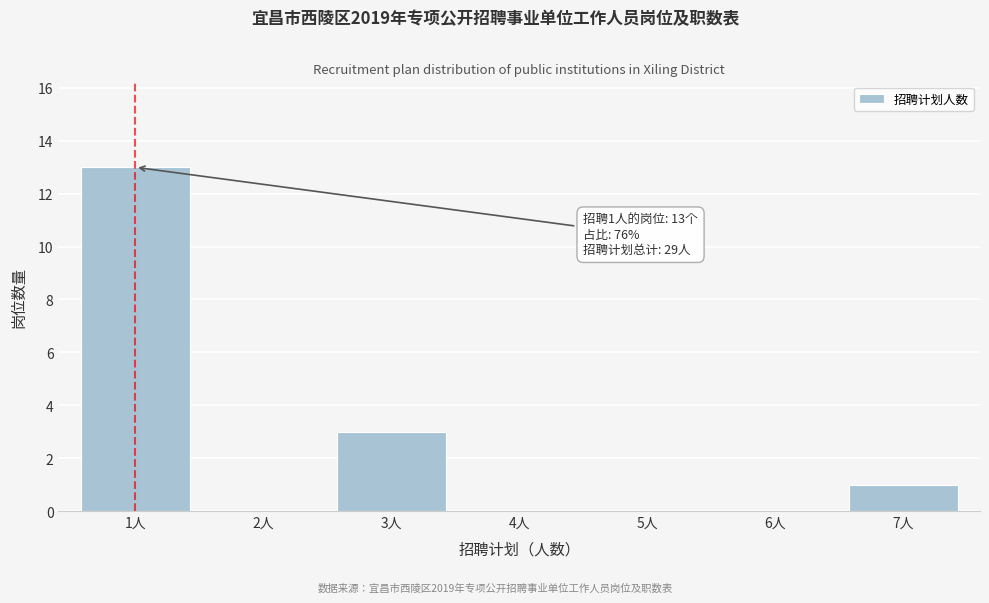

Reading left to right, list all the values displayed in this chart.

1人=13	2人=0	3人=3	4人=0	5人=0	6人=0	7人=1